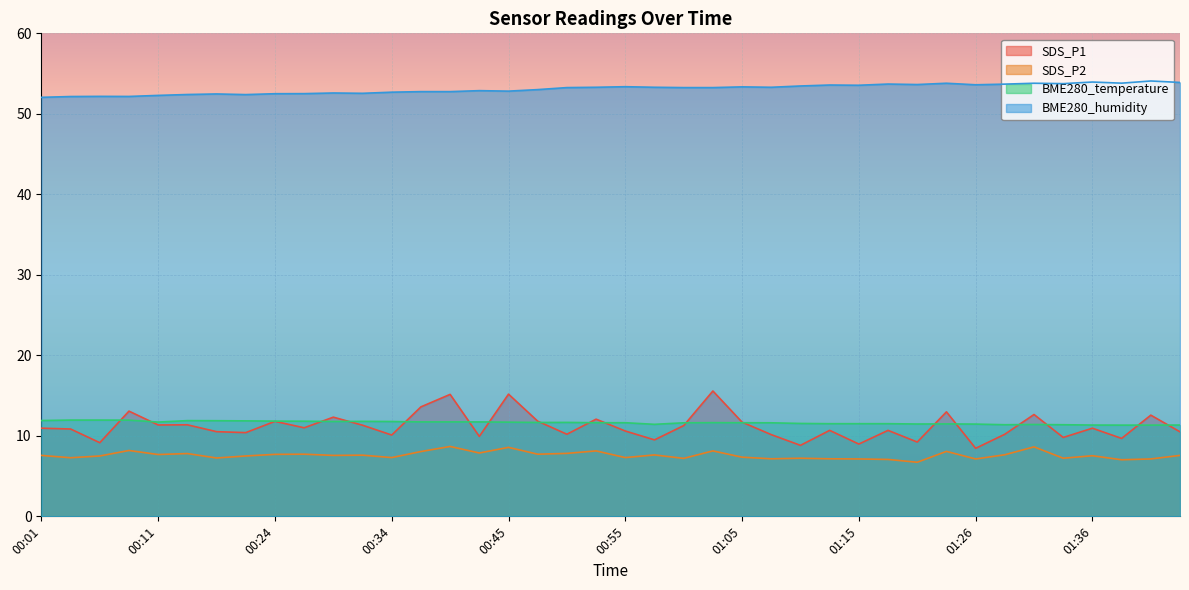

What is the difference between the BME280_humidity values at 00:52 and 01:15?

0.2